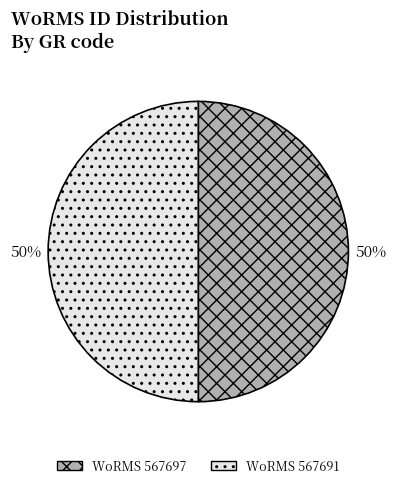

To the nearest percent, what is the average slice percentage?

50%